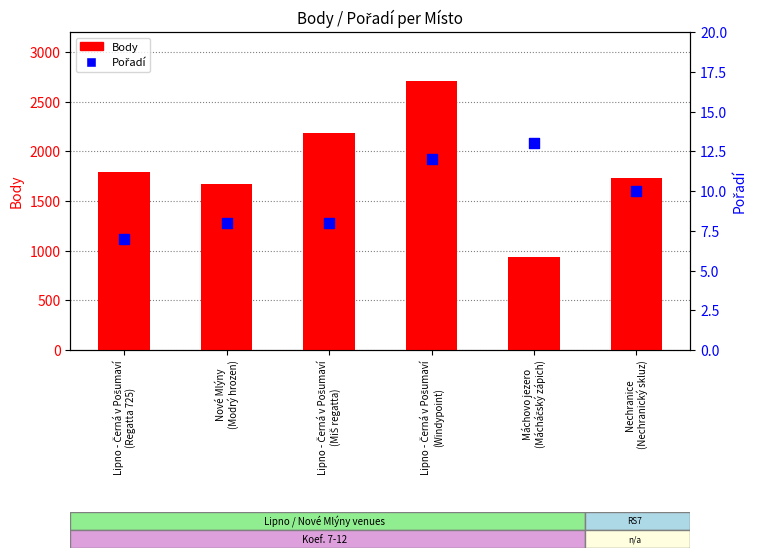

At how many categories does at least one series exceed 2274?

1